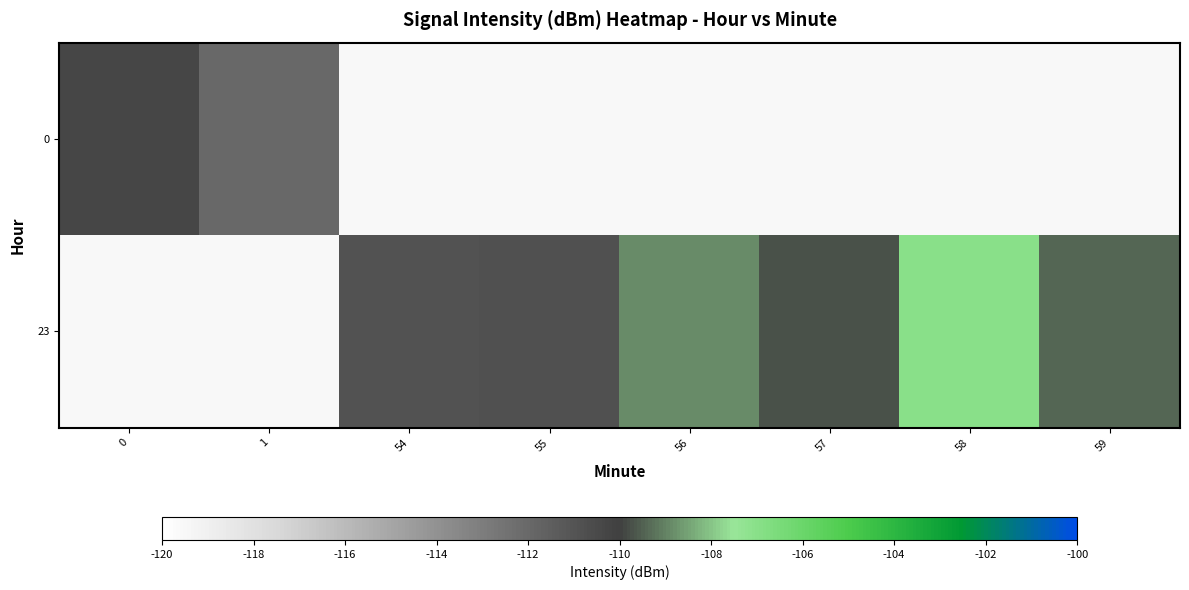

The value of 23 at 59 is -179.5. True or false?

False